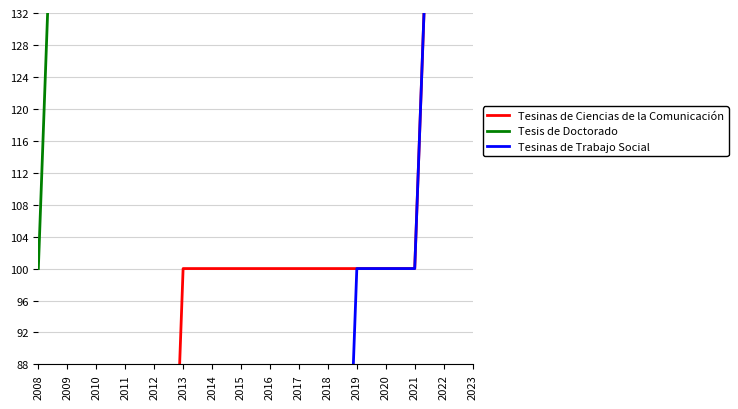

Is this an area chart (filled region under the line)?

No